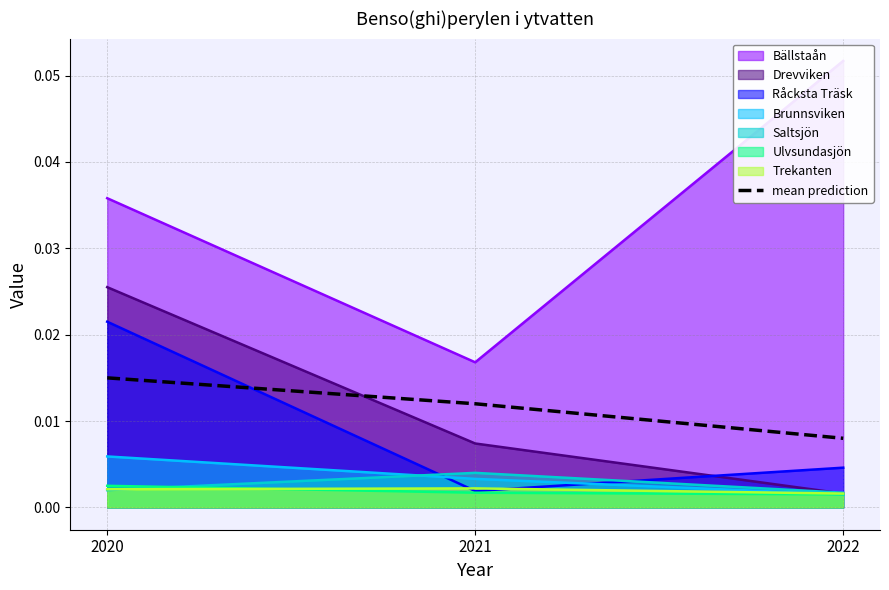

List the labels in order of value, smallest first.

2022, 2021, 2020